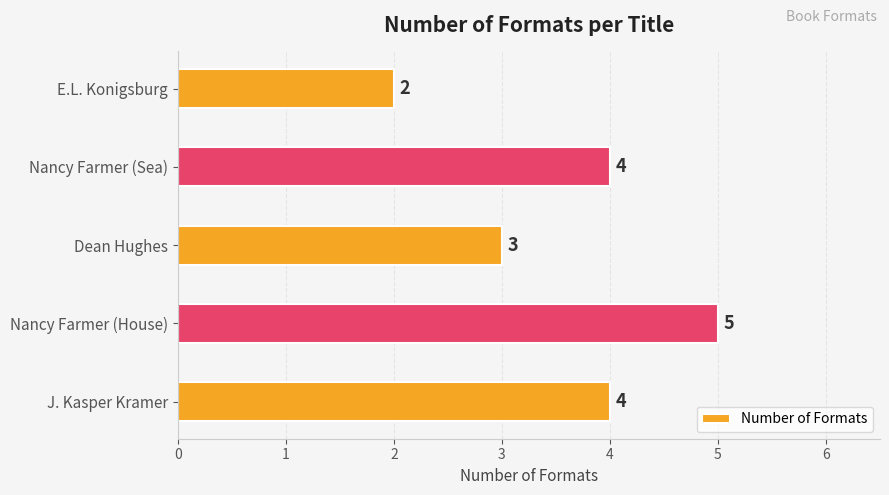

Where is the data nearest to the value 3?

Dean Hughes